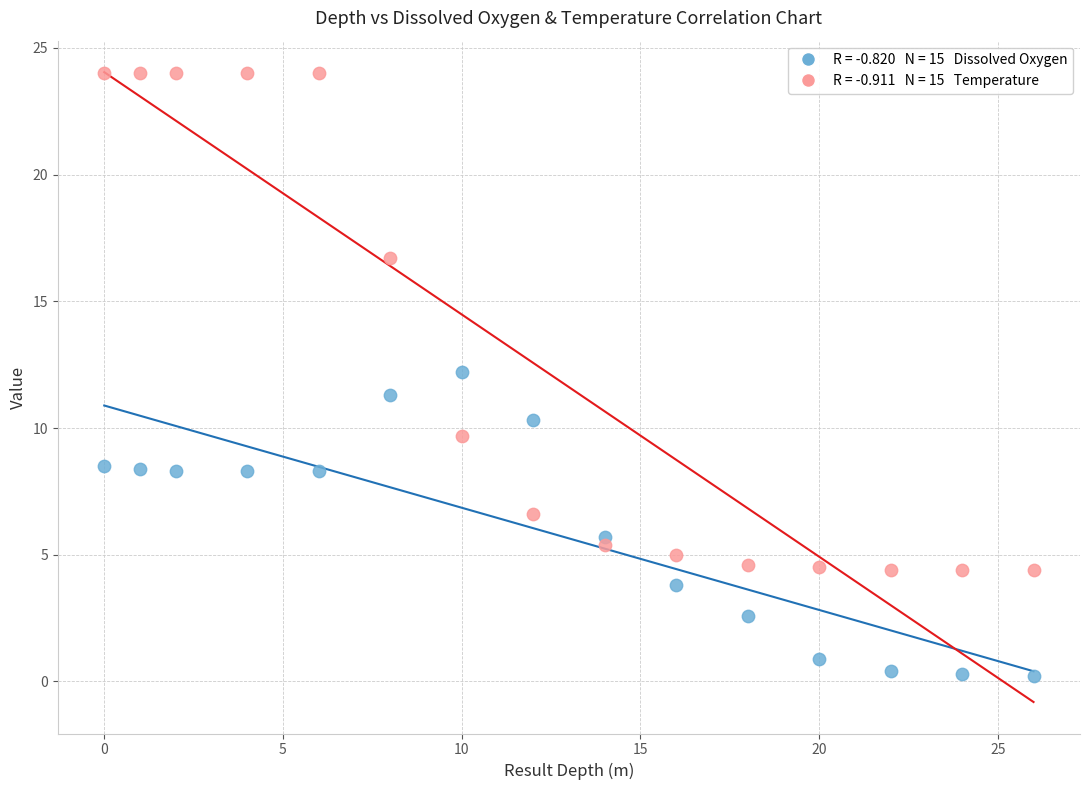

Across all data points, what is the range of Y values (max minus min)?

23.8